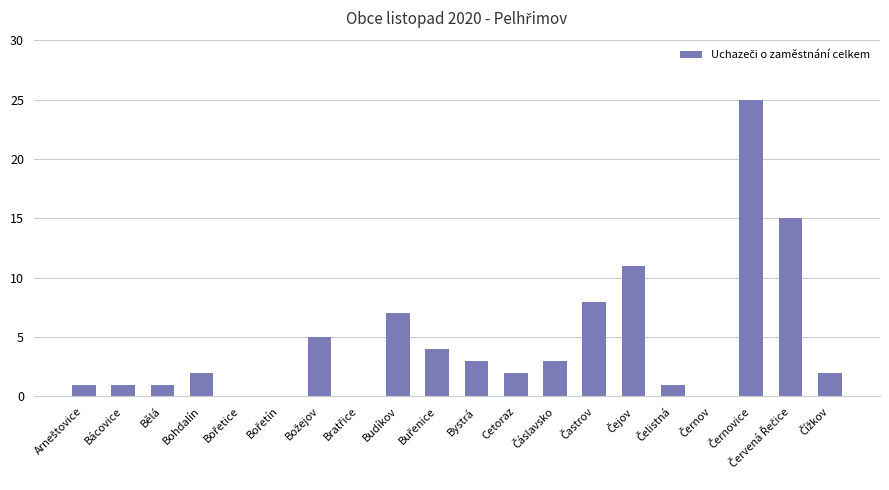

Is it true that the value at Bohdalín is 3?

False